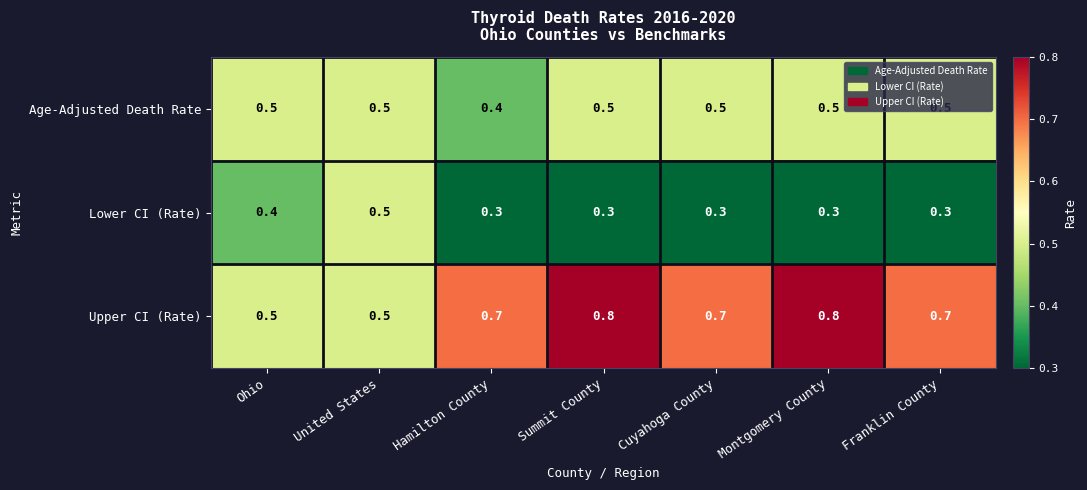

What is the minimum value shown in the chart?

0.3